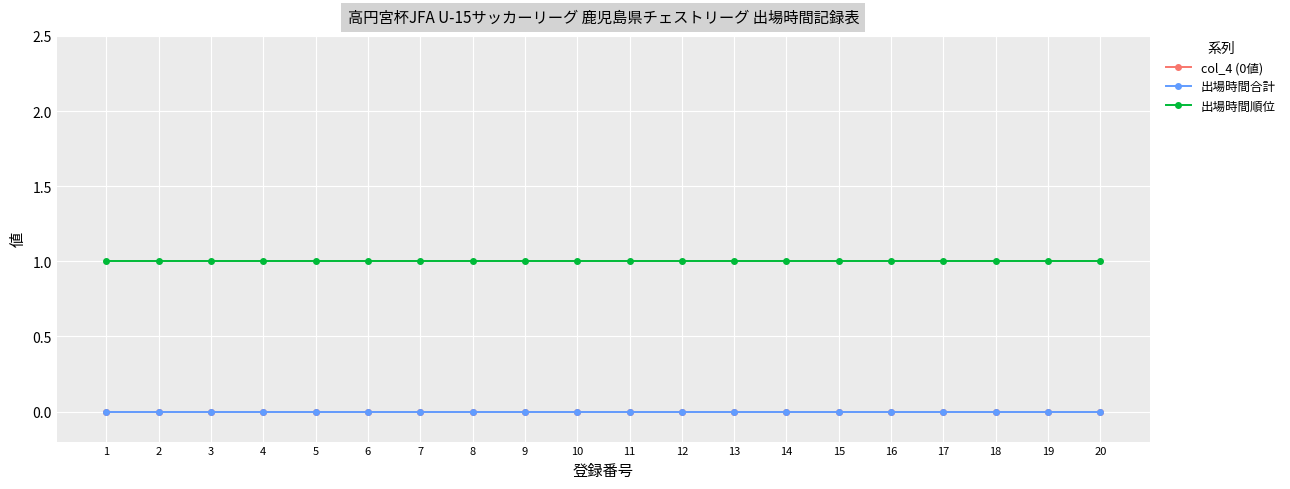

What are all the series names shown in the legend?

col_4 (0値), 出場時間合計, 出場時間順位